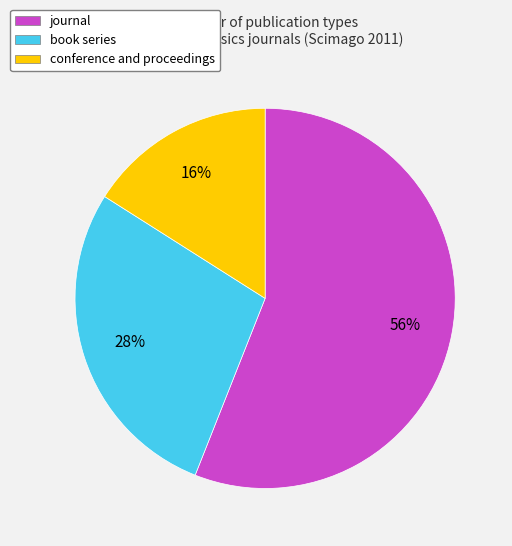

Which category accounts for the majority?

journal